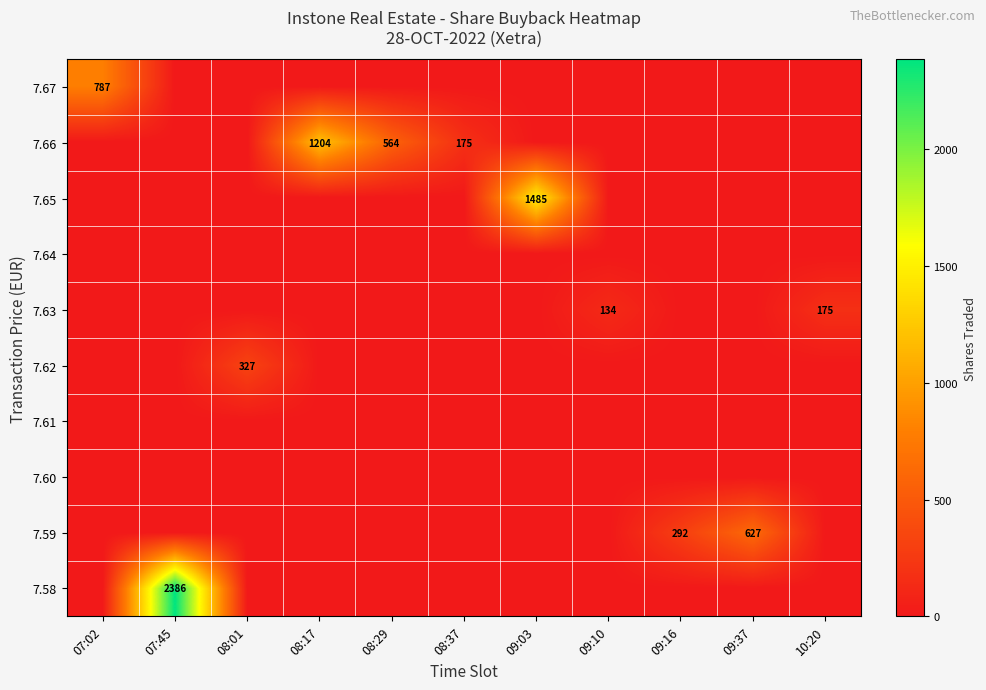

The 7.65 series shows 2292 at 09:03. True or false?

False